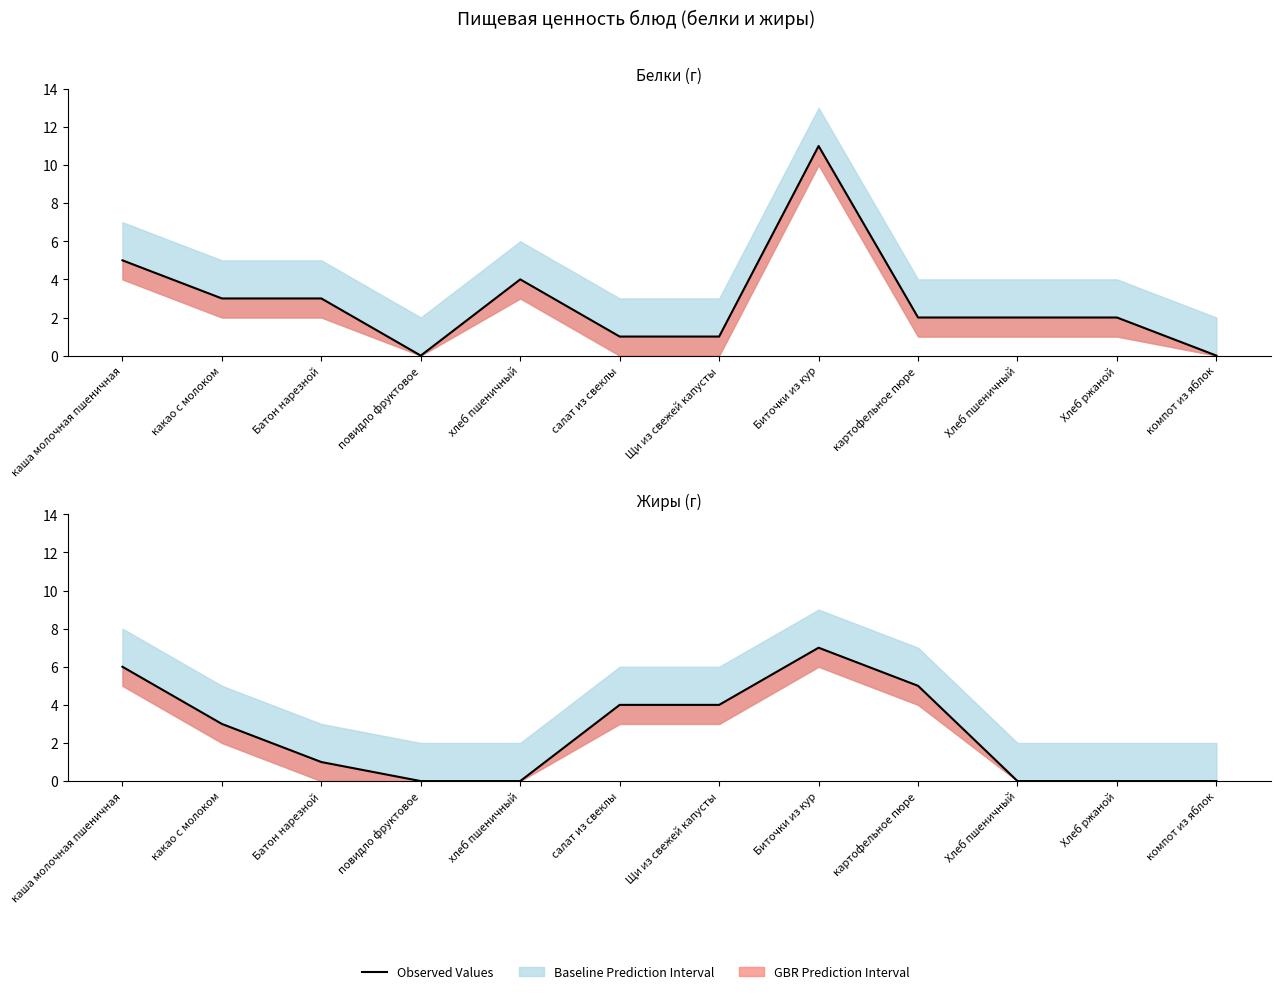

What is the label of the 1st point from the right?

компот из яблок